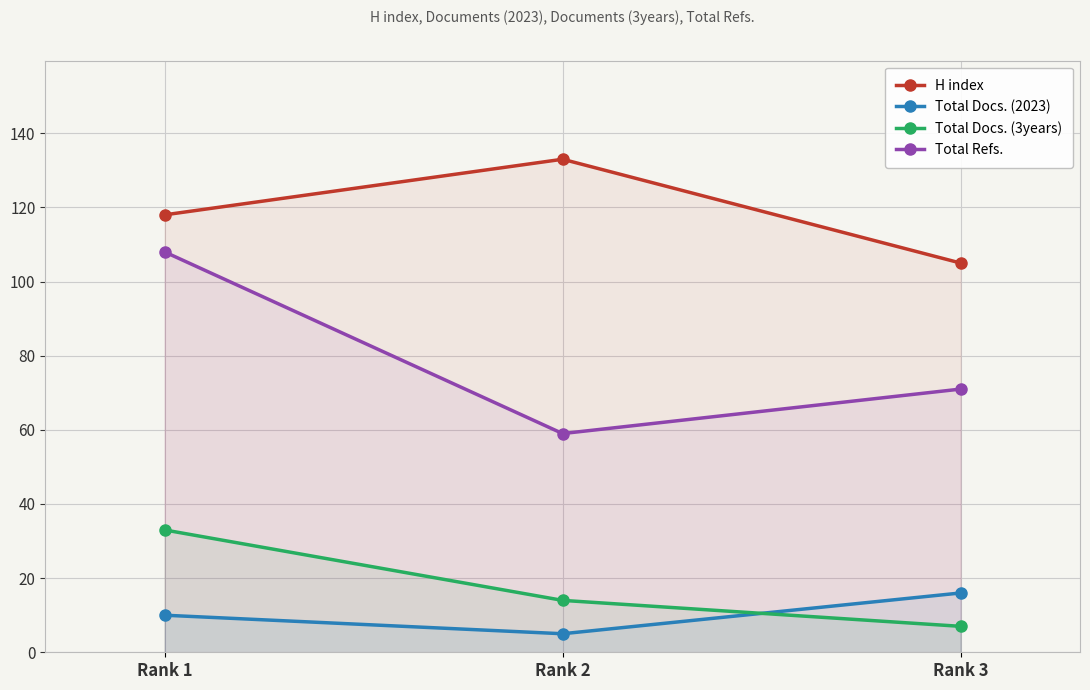

What is the value of the Total Docs. (3years) point at the 3rd from the left?

7